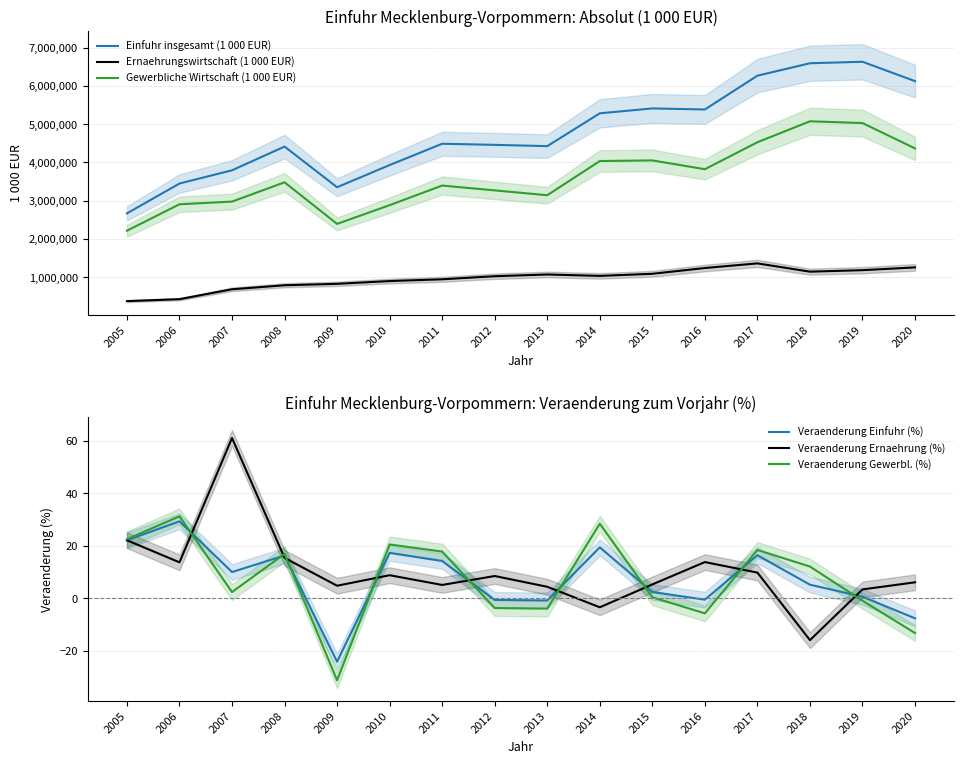

The Veraenderung Ernaehrung (%) series shows -10.5 at 2018. True or false?

False